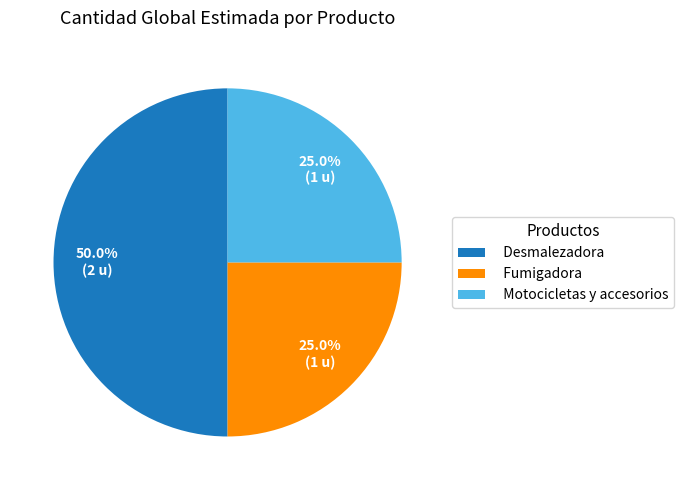

Is the sum of Fumigadora and Desmalezadora greater than half?

Yes